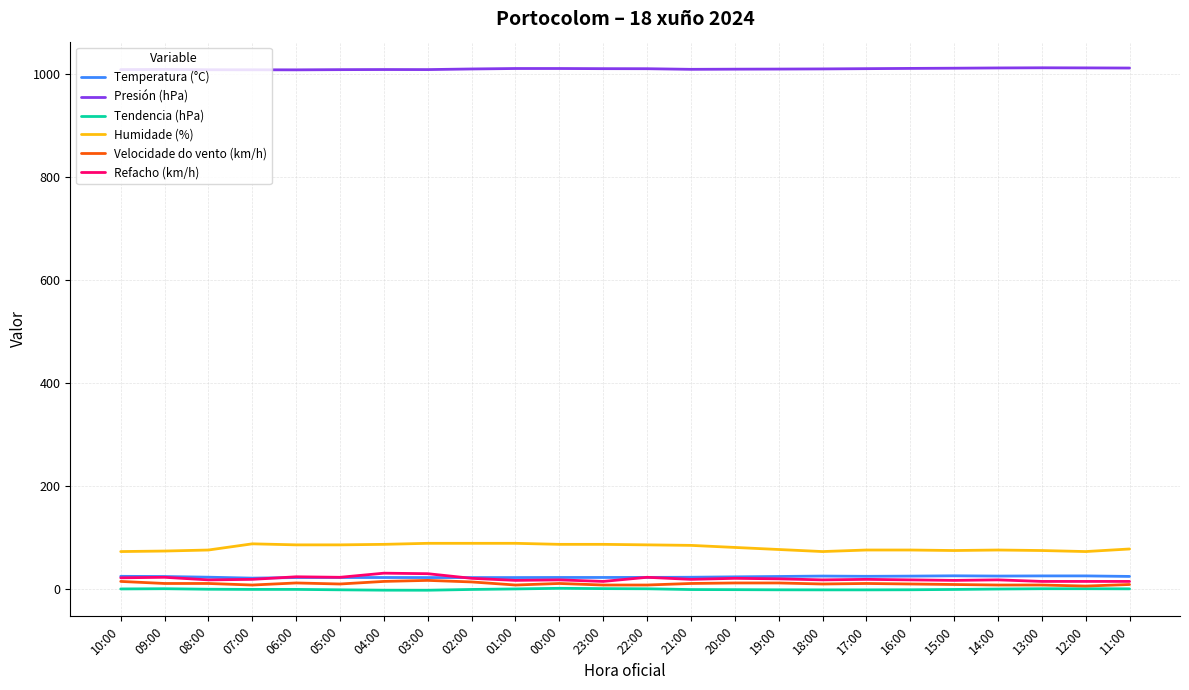

What is the greatest value displayed?

1012.6